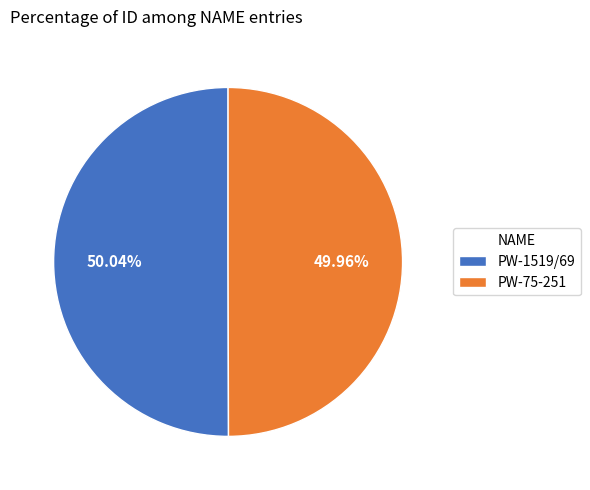

Is the sum of PW-75-251 and PW-1519/69 greater than half?

Yes